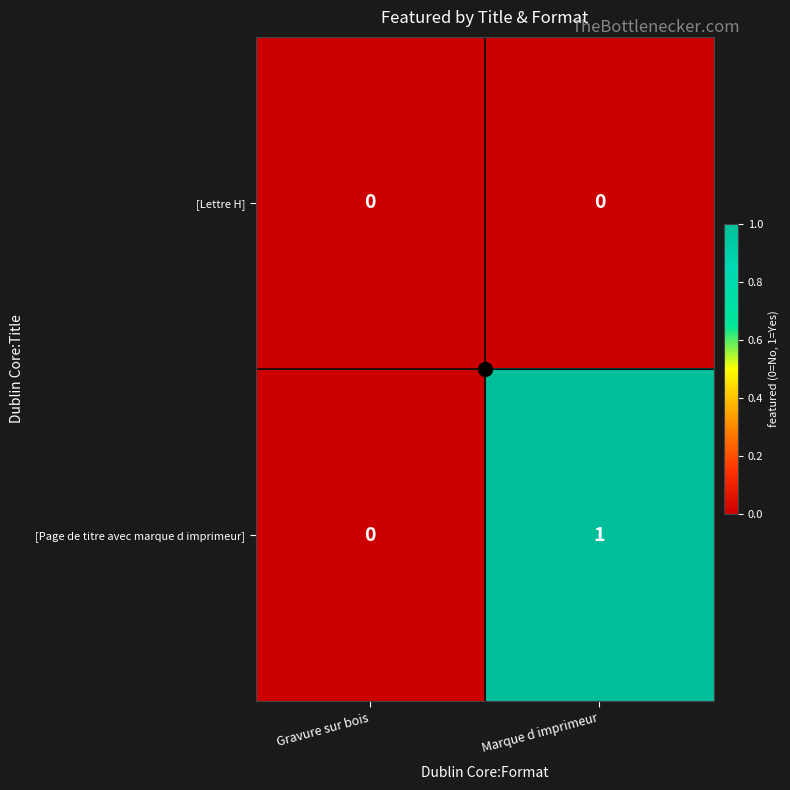

Between Gravure sur bois and Marque d imprimeur, which series saw the biggest shift?

[Page de titre avec marque d imprimeur]